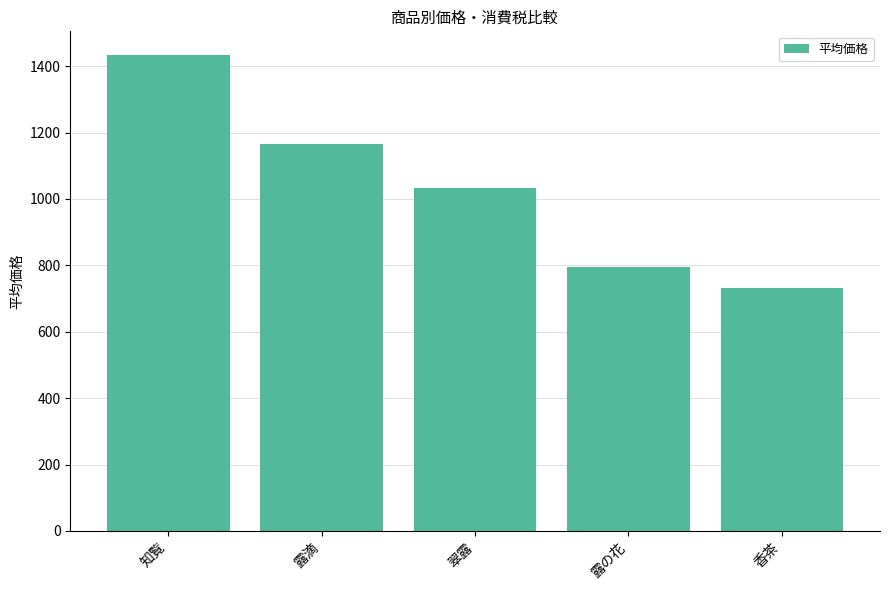

Where does the data first go above 1031?

知覧